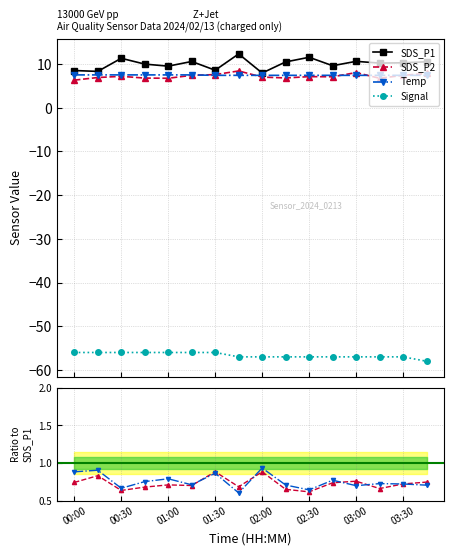

What is the total value across all series at 03:45?

-32.3